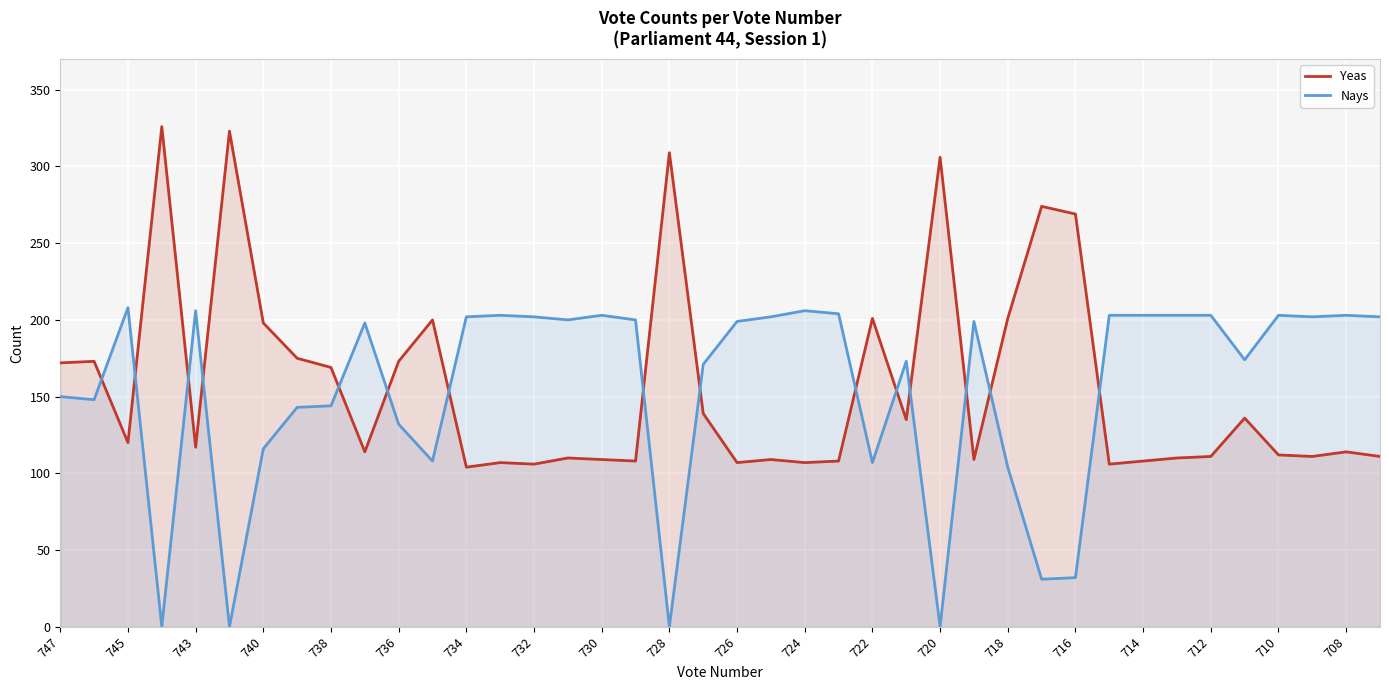

What is the difference between the maximum and minimum values in the Nays series?

208